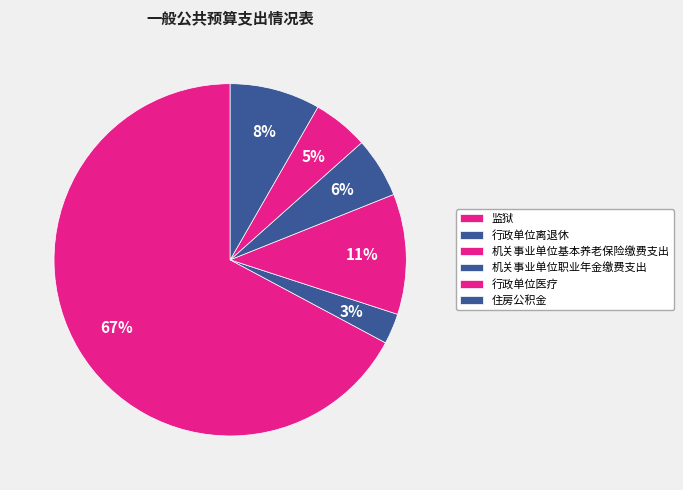

Approximately how many times larger is the value at 机关事业单位职业年金缴费支出 compared to 行政单位离退休?

2.0